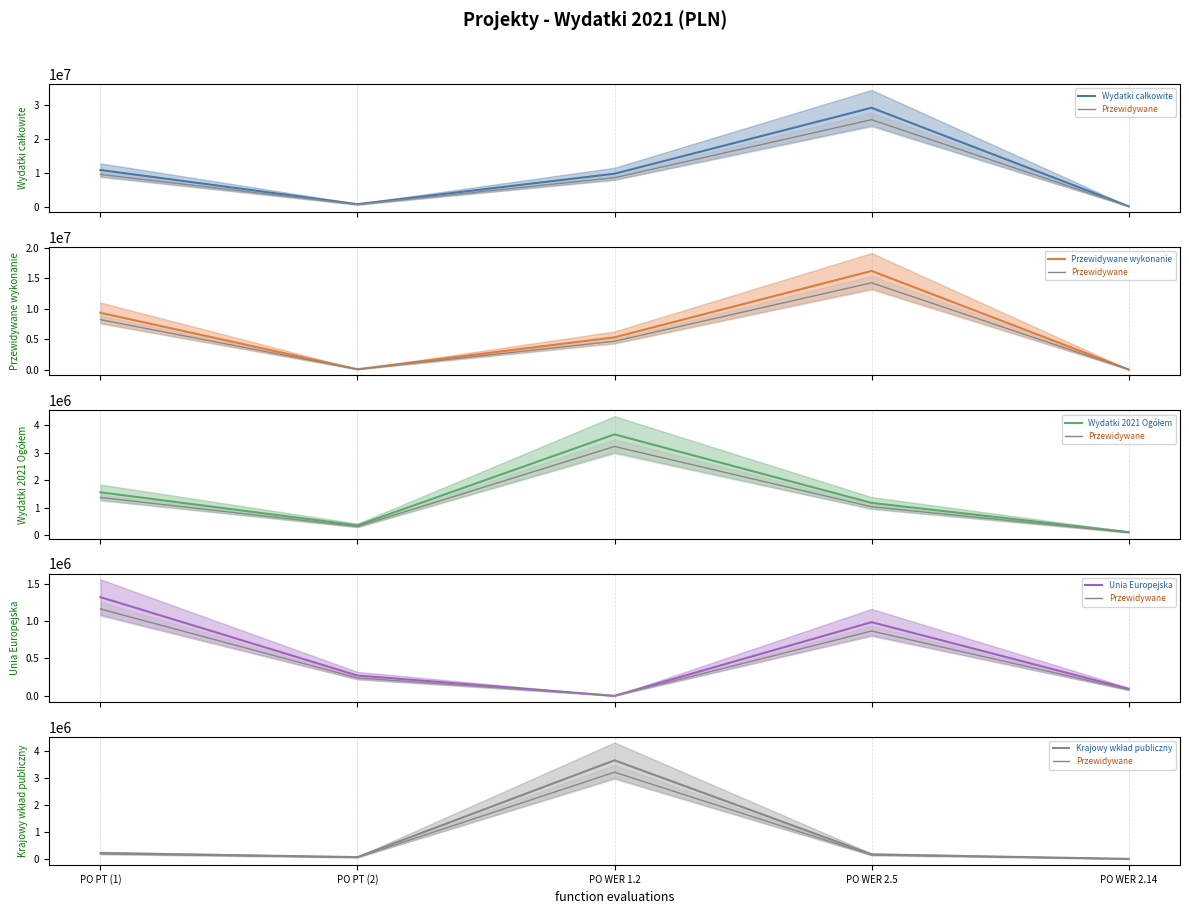

What value does the Przewidywane wykonanie series have at PO PT (1)?

9347616.0